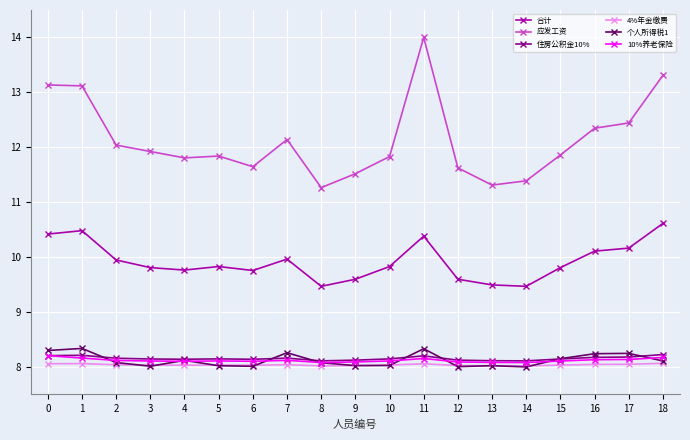

Is the value of 合计 at 16 greater than the value of 应发工资 at 3?

No